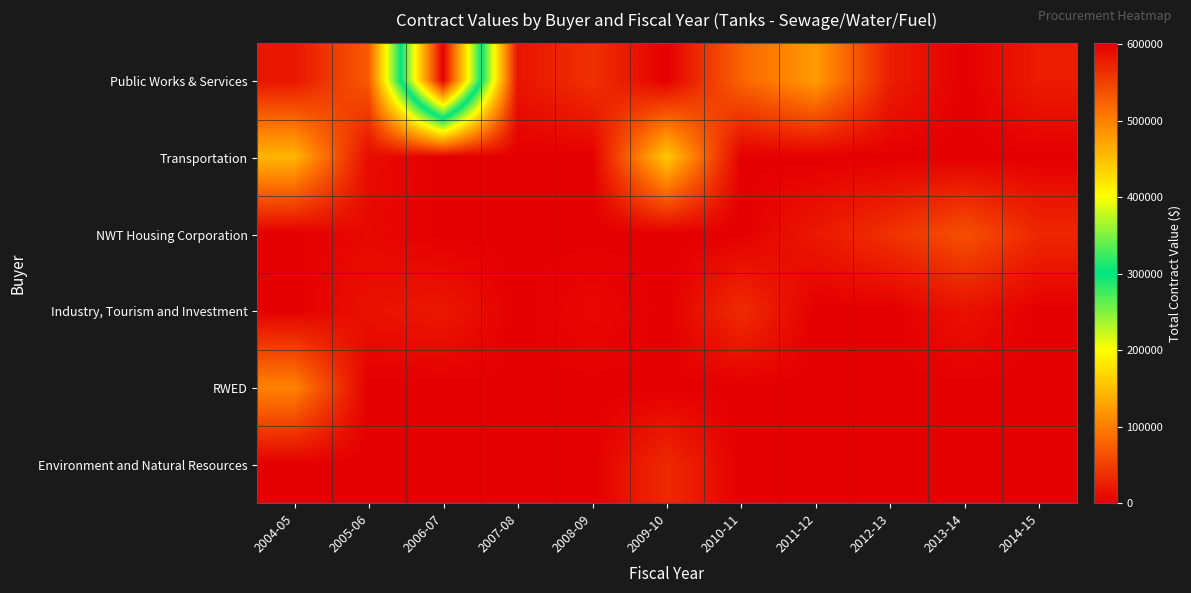

At how many categories does at least one series exceed 151837?

2